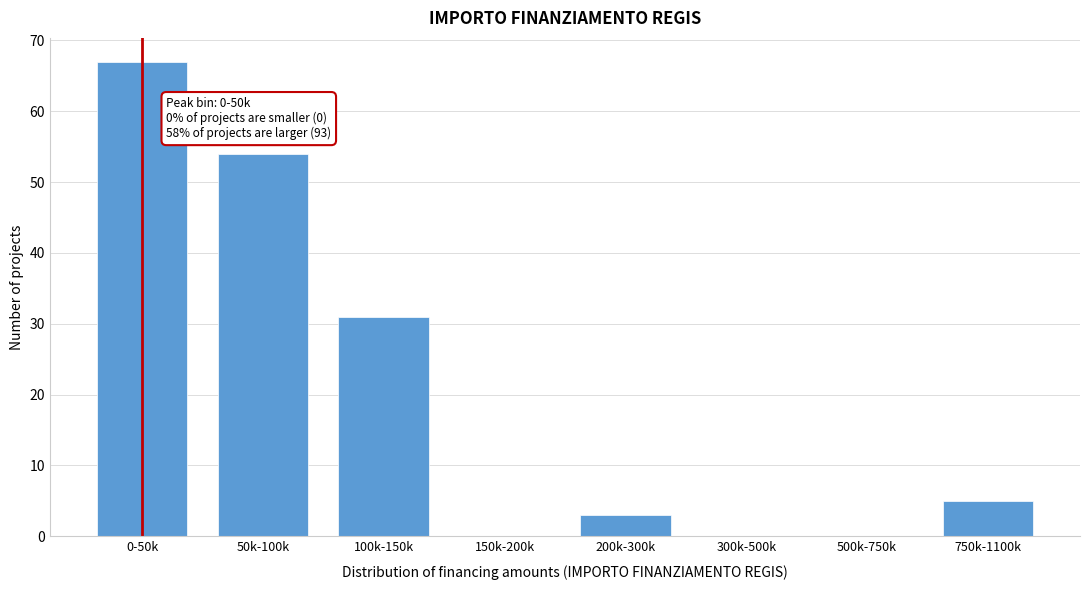

Reading left to right, list all the values displayed in this chart.

0-50k=67	50k-100k=54	100k-150k=31	150k-200k=0	200k-300k=3	300k-500k=0	500k-750k=0	750k-1100k=5